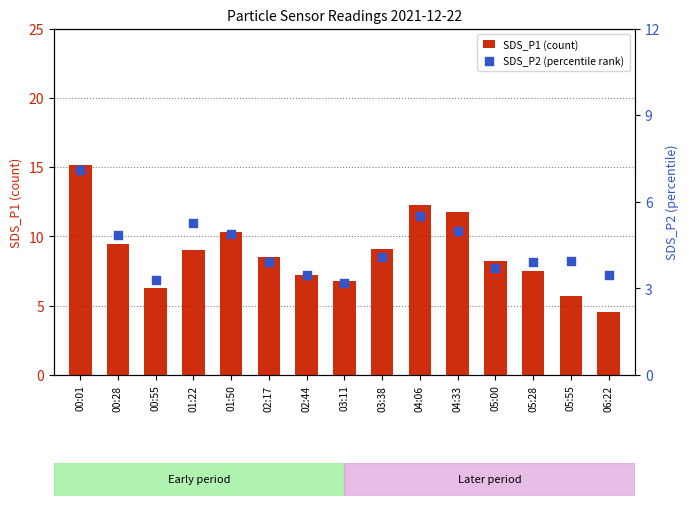

What is the total value across all series at 03:11?

10.0